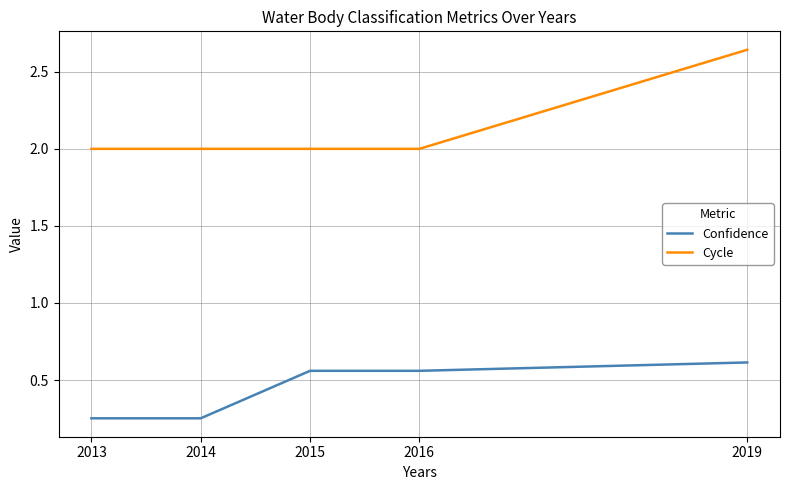

The value of Confidence at 2015 is 0.6. True or false?

True